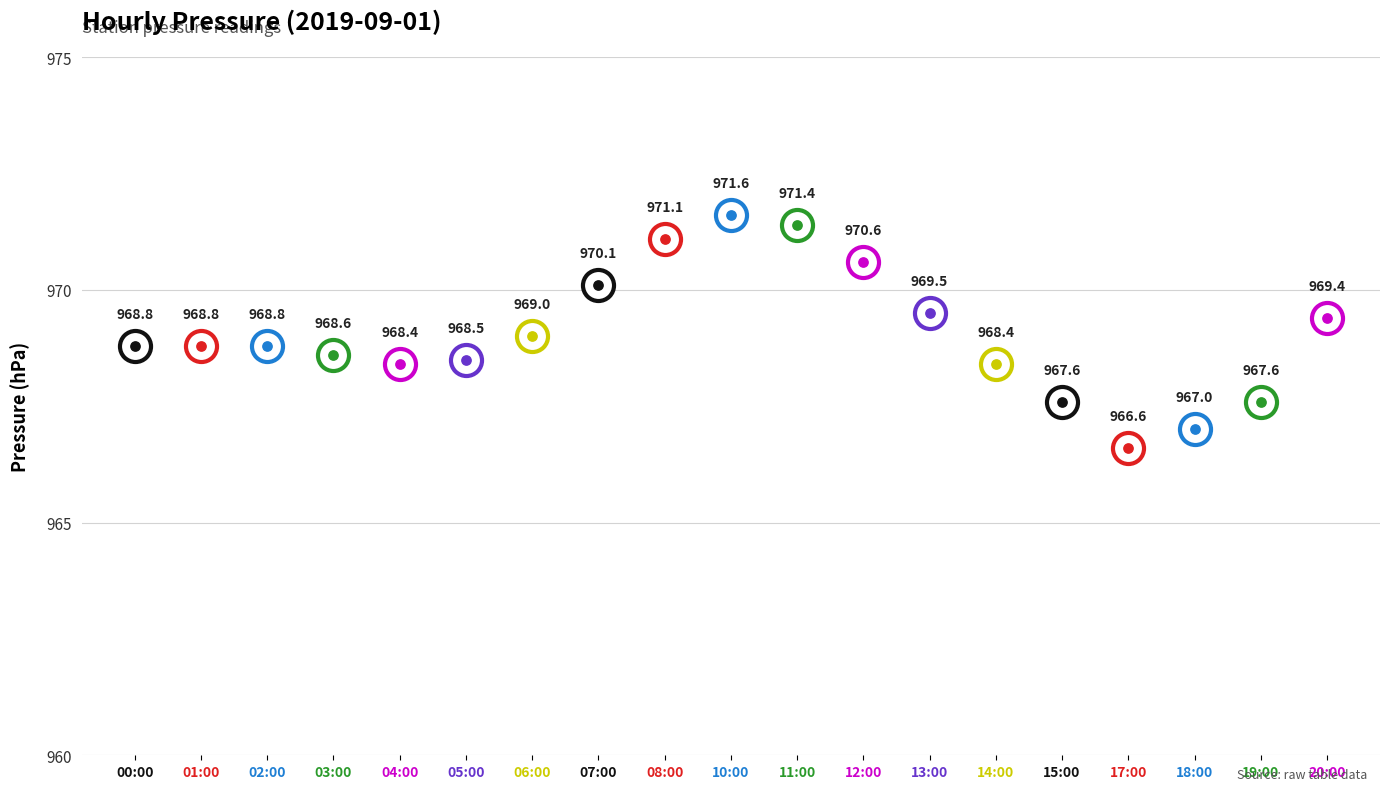

Approximately how many times larger is the value at 04:00 compared to 13:00?

1.0